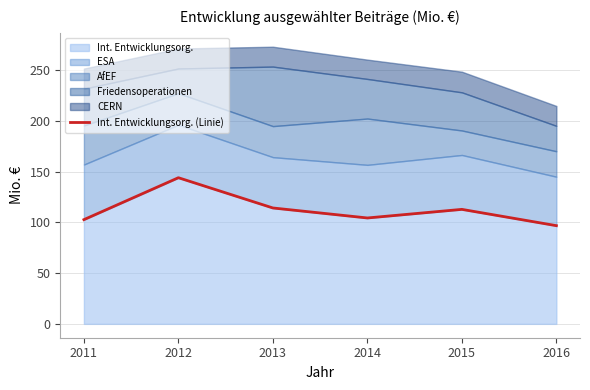

Rank the categories by value from highest to lowest.

2012, 2013, 2015, 2014, 2011, 2016